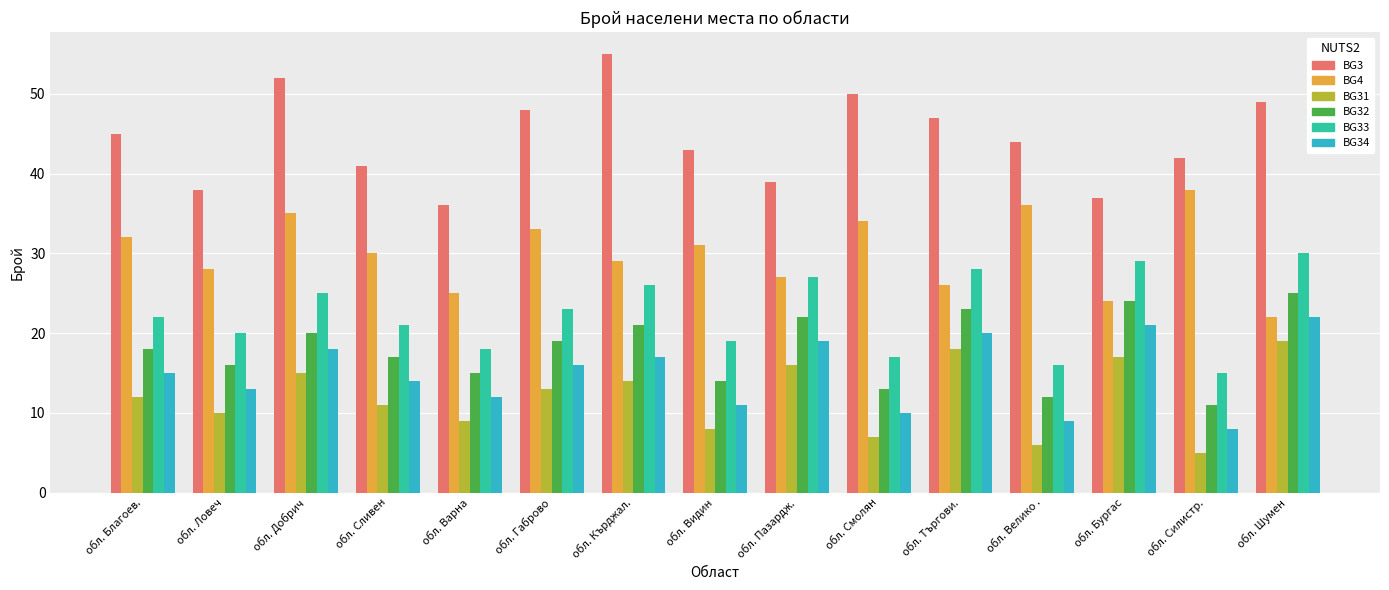

Is the value of BG34 at обл. Шумен greater than the value of BG32 at обл. Силистр.?

Yes